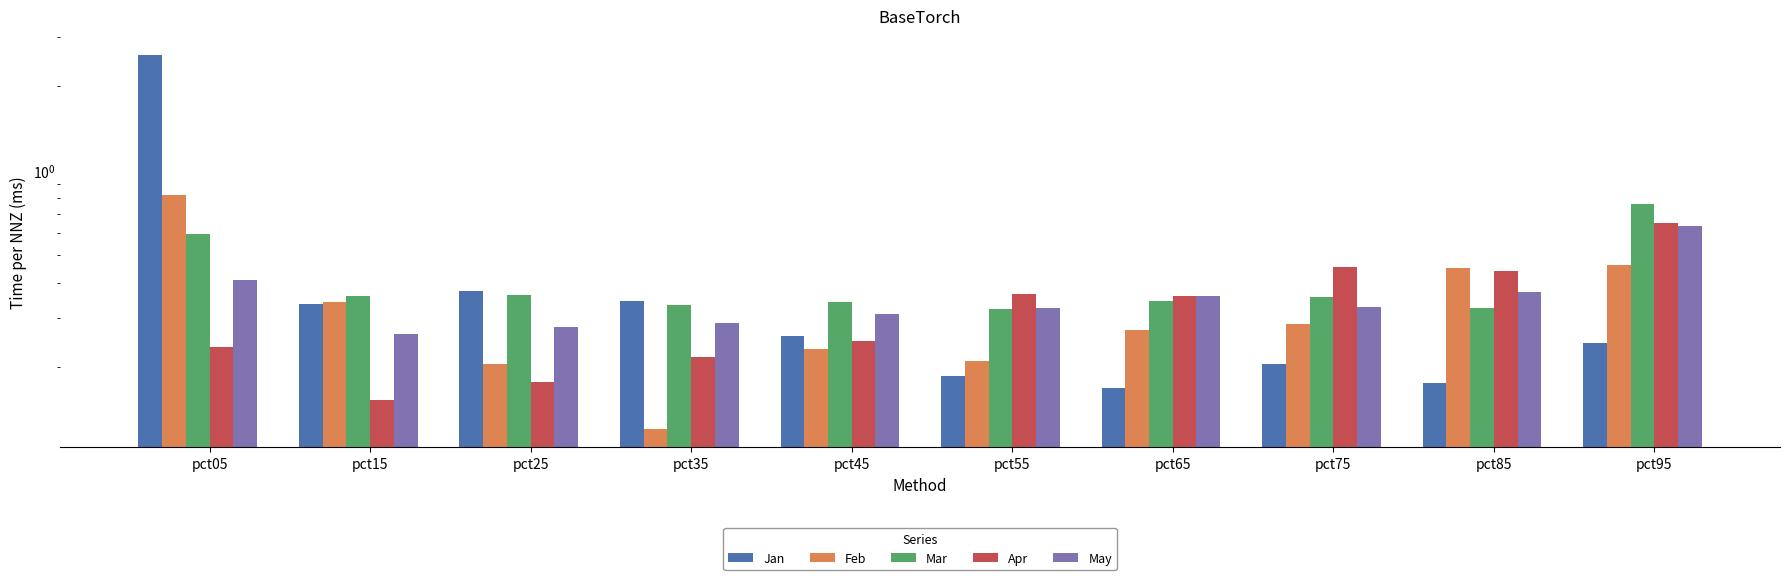

Is the value of Feb at pct95 greater than the value of Jan at pct95?

Yes